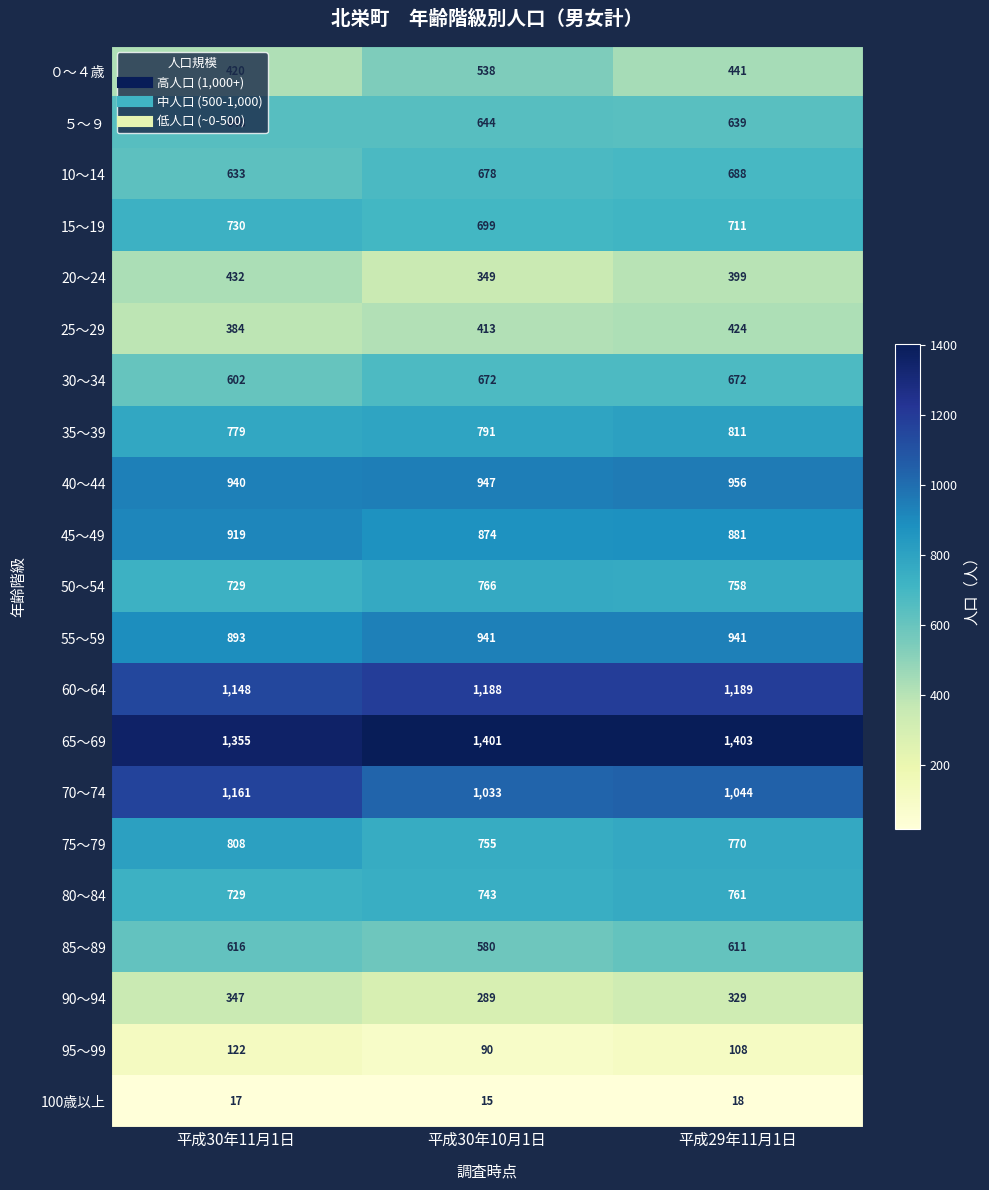

The value of 55～59 at 平成30年10月1日 is 941. True or false?

True